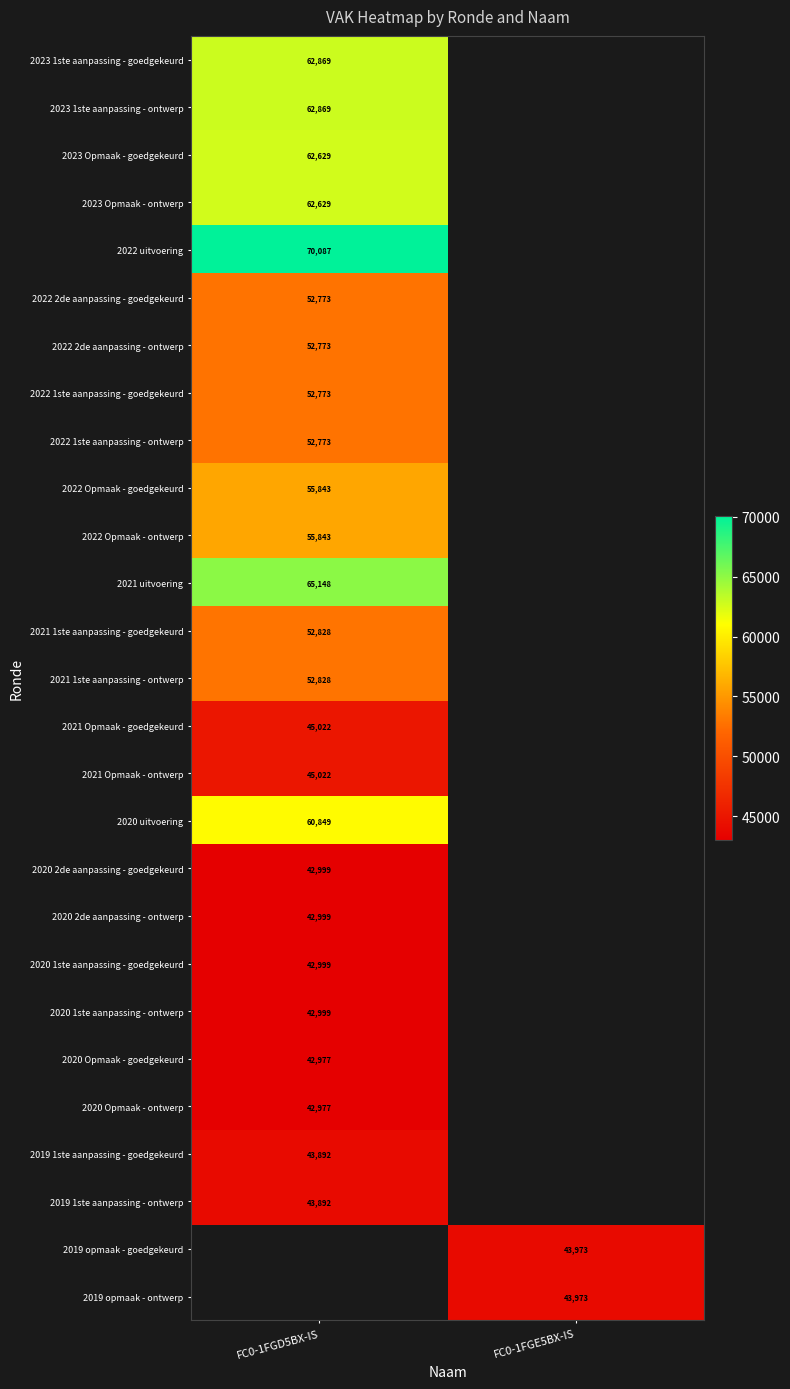

What is the difference between the highest and lowest values at FC0-1FGD5BX-IS?

27110.0